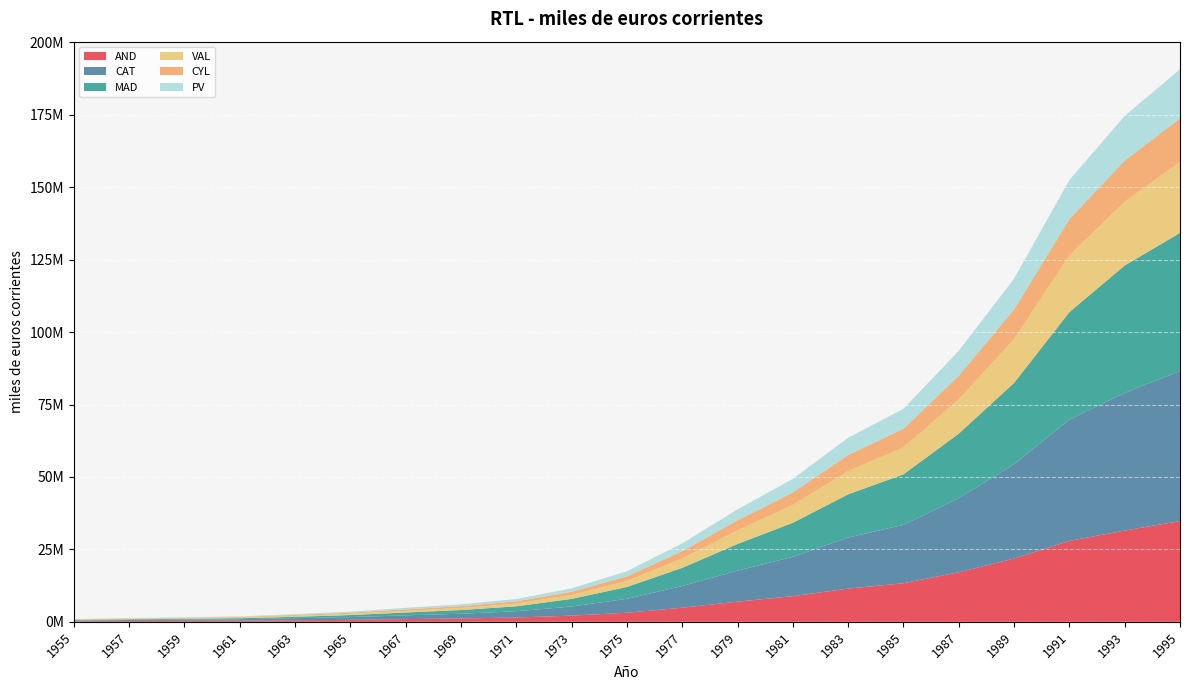

Reading left to right, transcribe all the data shown in this chart.

AND: 203728.0	274807.0	334730.9	385676.1	536969.9	689241.3	936913.1	1156615.1	1486262.5	2136745.8	3130916.9	4872431.2	6955135.0	8852898.3	11475168.3	13307991.7	17109911.0	21840725.9	27934078.0	31488954.7	34776696.5
CAT: 252833.2	337874.4	418591.3	505398.5	713005.8	943635.3	1301378.0	1638776.8	2164968.9	3147843.7	4808729.3	7476081.0	10717794.0	13587231.7	17602379.1	20168429.8	25557119.8	32544408.4	41853552.0	47525369.7	51760157.8
MAD: 168618.7	229778.6	288350.5	346244.1	491957.4	699683.0	980679.5	1278514.3	1697891.1	2625740.4	4089851.6	6273208.9	9191263.3	11742101.0	14923667.9	17426435.1	22280860.9	28078179.0	37109527.0	43966758.8	47705813.5
VAL: 116446.3	156932.9	194930.8	228346.5	323677.9	418288.3	574037.3	715830.6	936755.0	1368741.0	2065810.2	3266099.4	4711019.2	6138834.3	8067033.6	9298706.3	11869382.8	15110612.8	19558037.0	22005940.2	24562118.6
CYL: 114495.0	156864.5	193234.9	224203.5	320995.3	396303.6	521083.9	625092.4	769087.8	1086733.2	1597124.4	2478945.7	3477015.8	4333792.7	5526691.7	6426430.2	8140341.4	10278882.7	12565699.0	14188825.0	14953836.3
PV: 95870.6	126713.6	154083.3	183417.3	265976.4	361058.5	499477.6	631122.4	817333.6	1189994.0	1766251.8	2695612.4	3752491.4	4676163.2	5943866.3	6879881.0	8594580.1	10583874.8	13472325.0	15438421.8	16946919.1